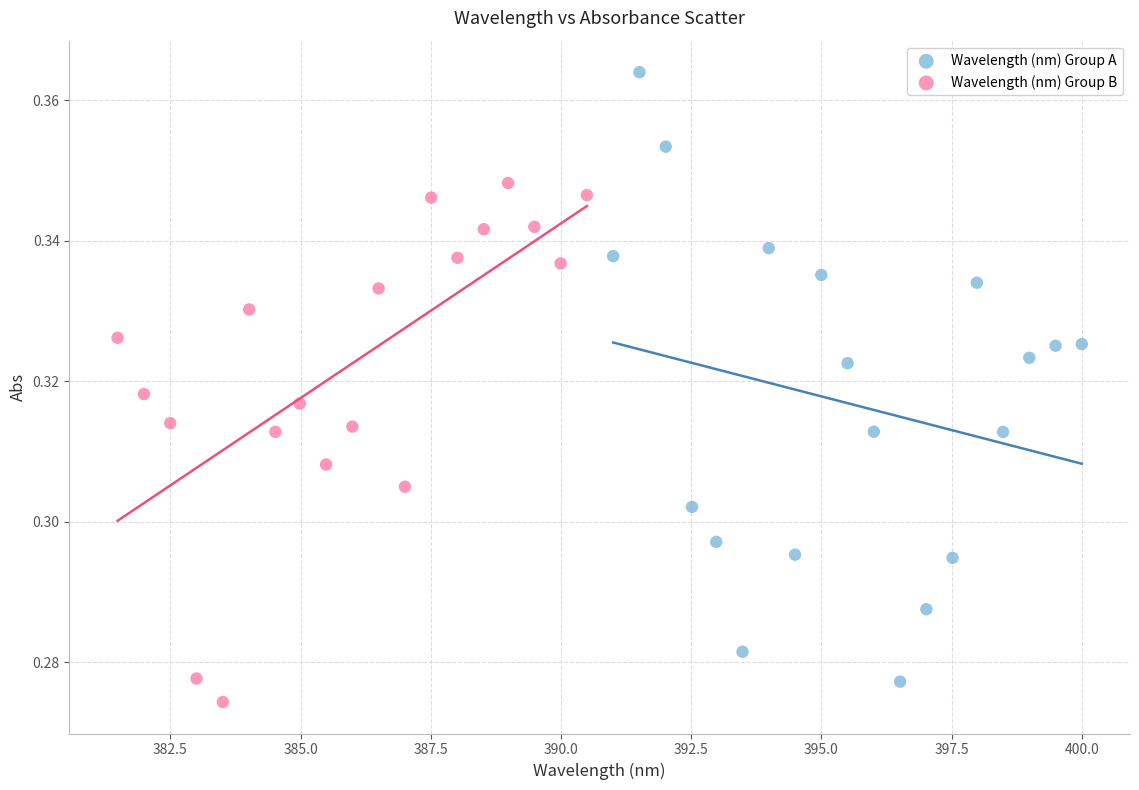

Which series contains the highest Y value?

Wavelength (nm) Group A